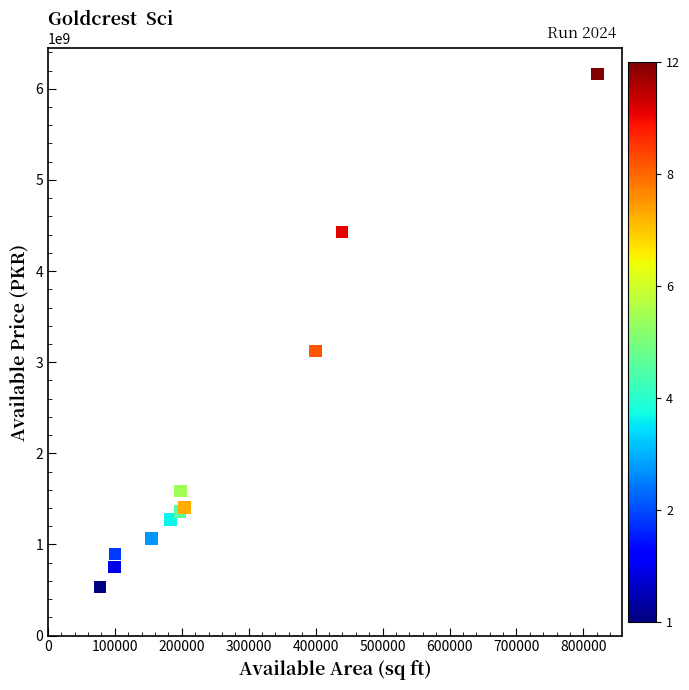

What Y value in the scatter plot is closest to 3349376150?

3125375800